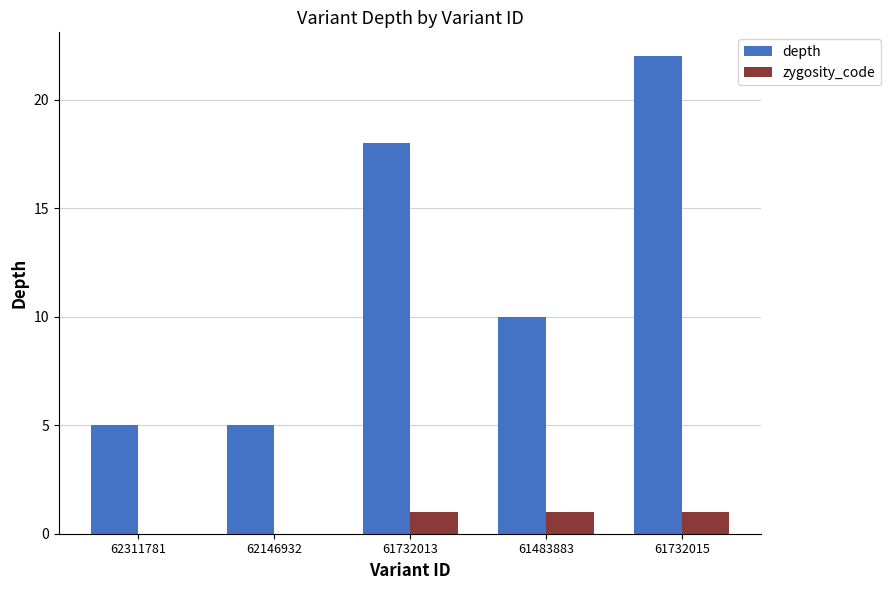

The value of depth at 62311781 is 3. True or false?

False